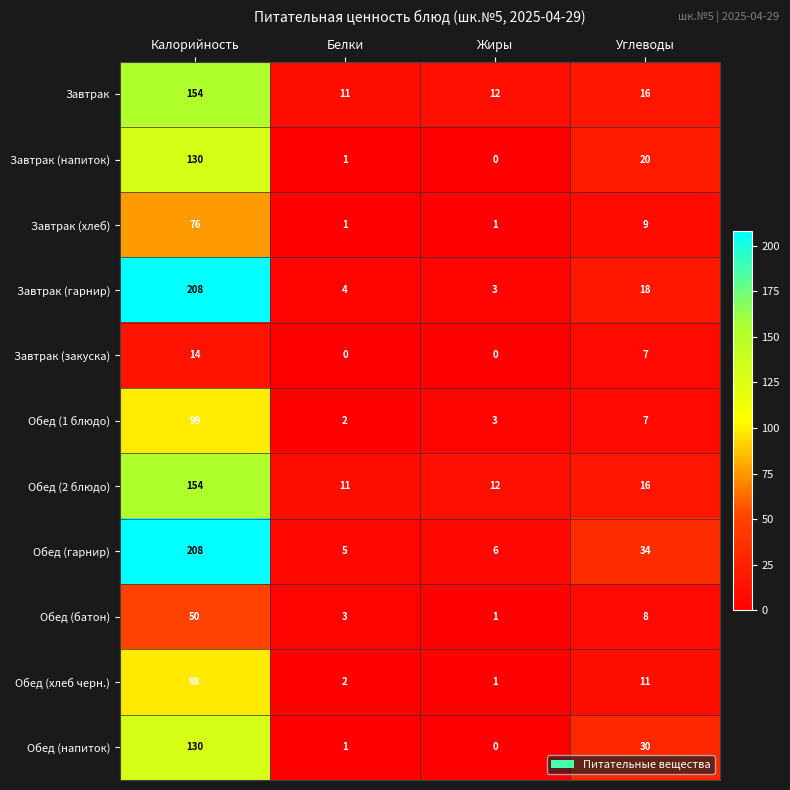

Rank the categories by Обед (гарнир) value from highest to lowest.

Калорийность, Углеводы, Жиры, Белки